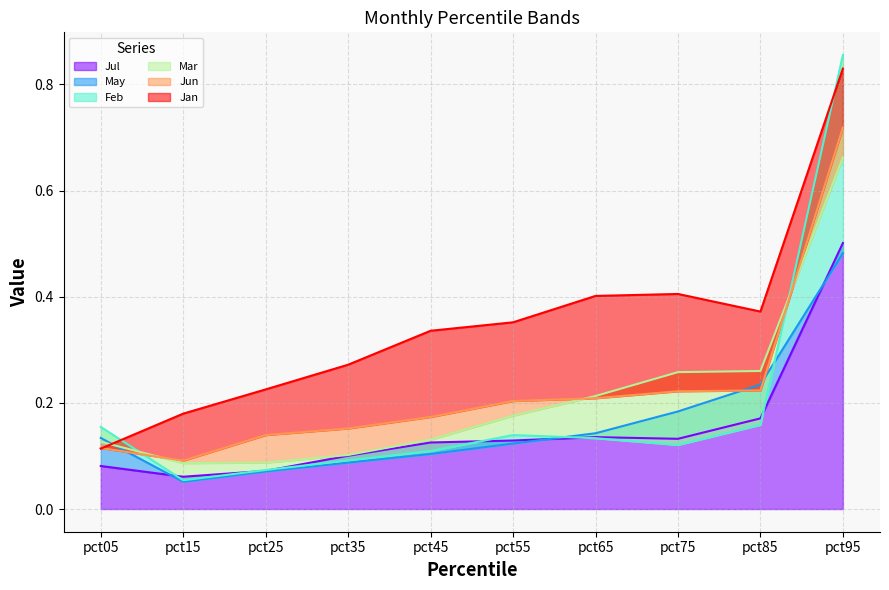

List the series in order of their peak value, lowest first.

May, Jul, Mar, Jun, Jan, Feb